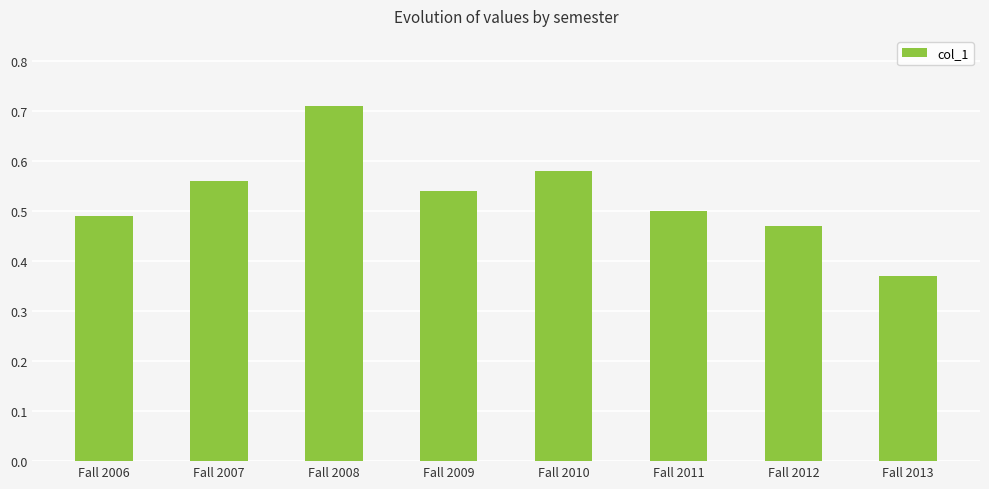

Between Fall 2008 and Fall 2012, which is larger?

Fall 2008